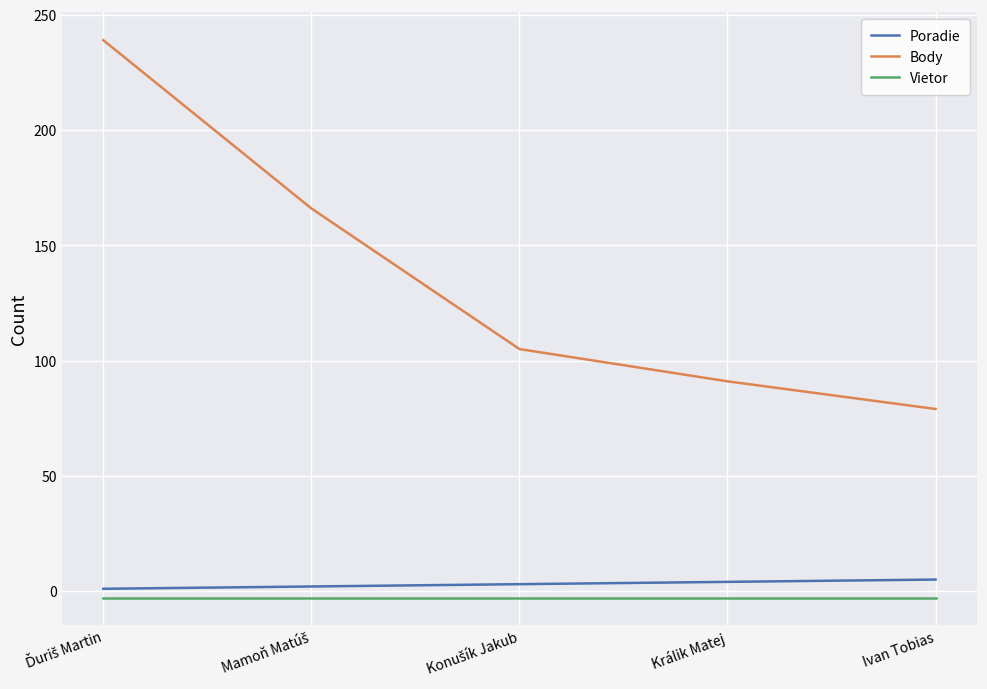

The Body series shows 32.0 at Ivan Tobias. True or false?

False